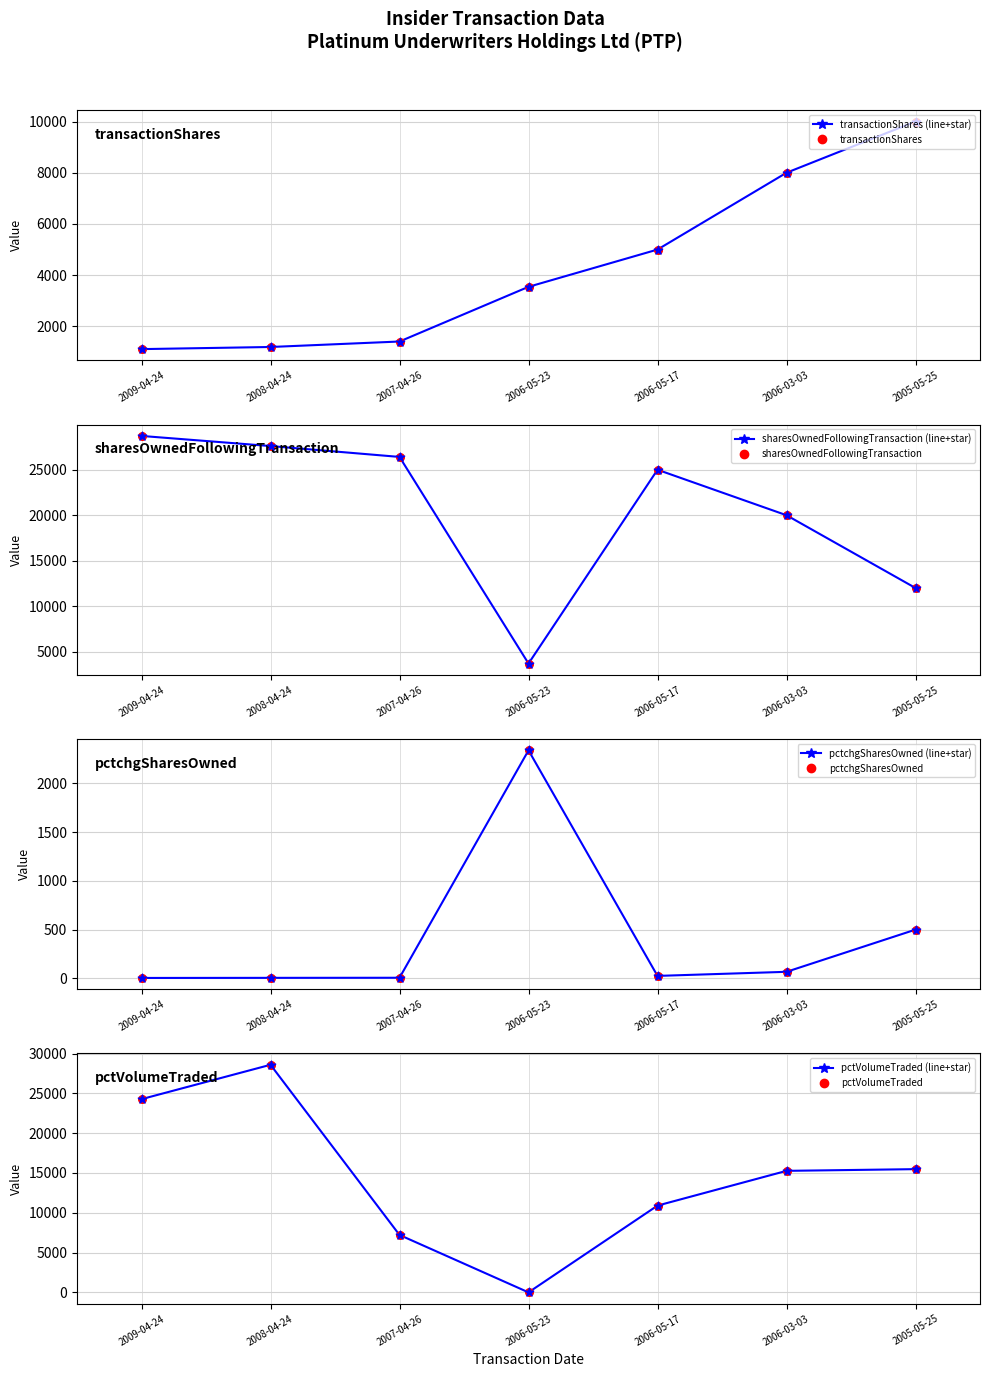

Which series has the largest total across all categories?

sharesOwnedFollowingTransaction